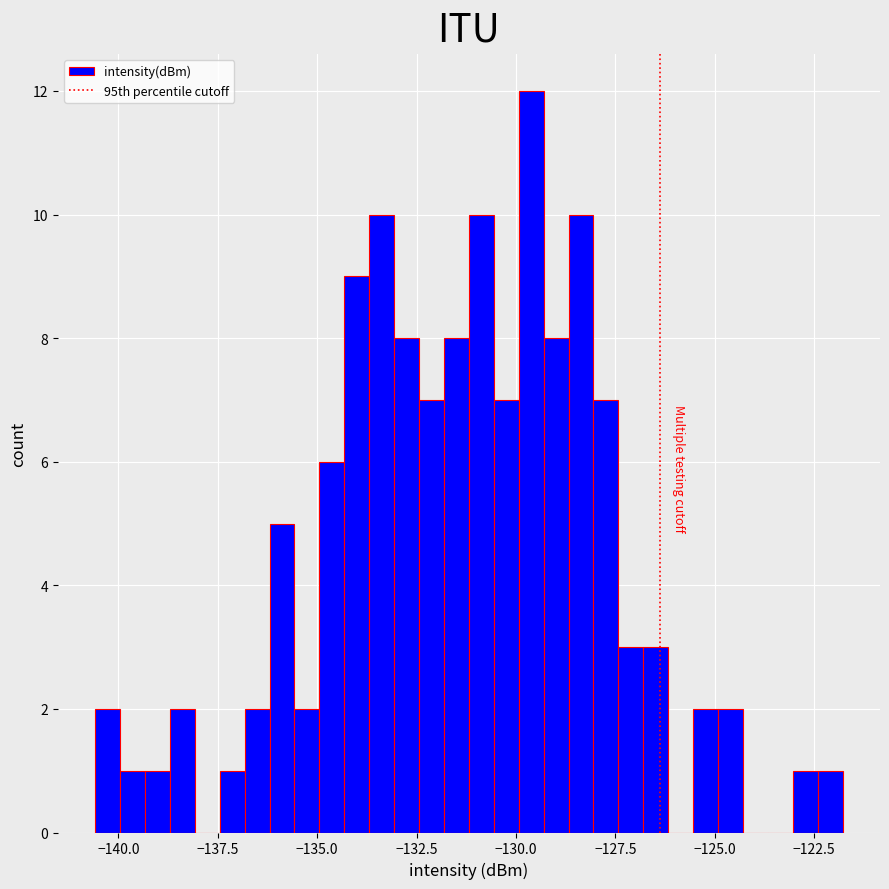

Read against the x-axis, roughly where is the centre of the tallest bar?

-129.5